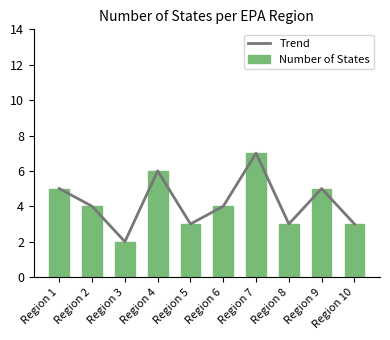

What is the value of the Number of States bar at the 10th from the left?

3